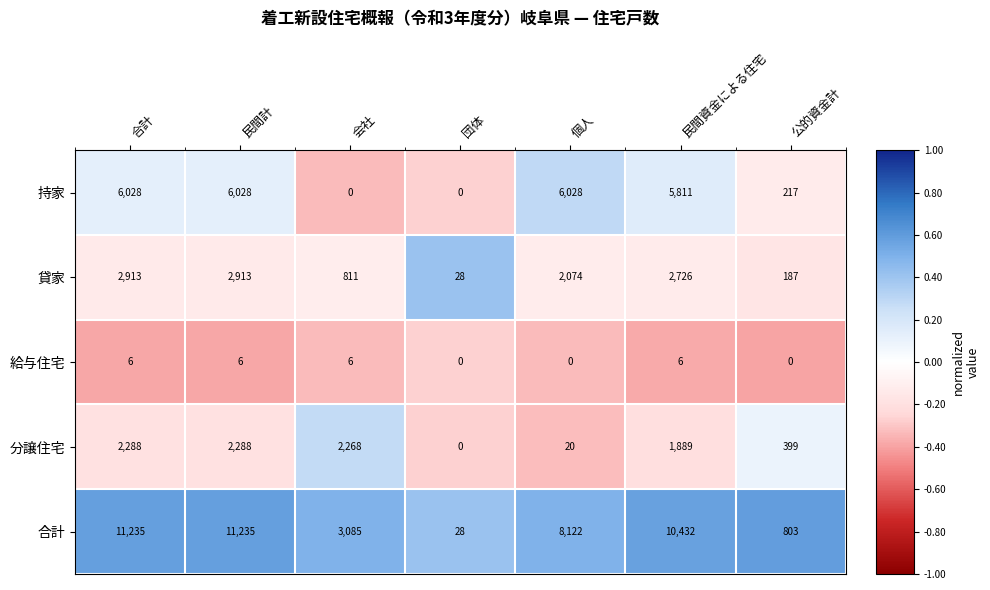

Count the number of categories in the chart.

7